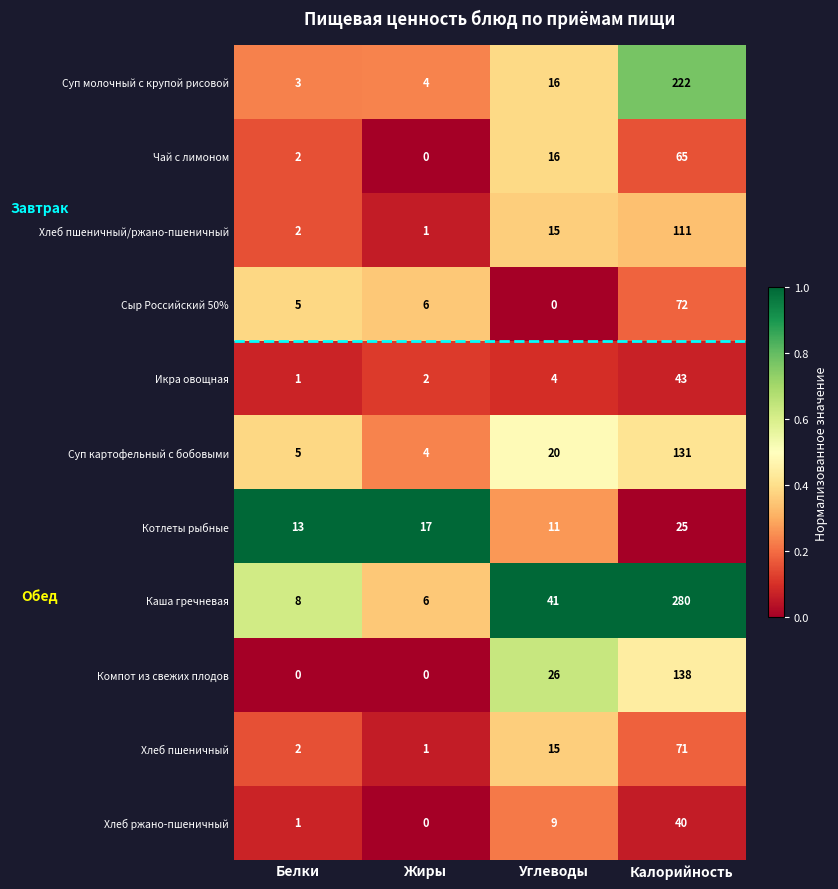

How many series are shown in this chart?

11